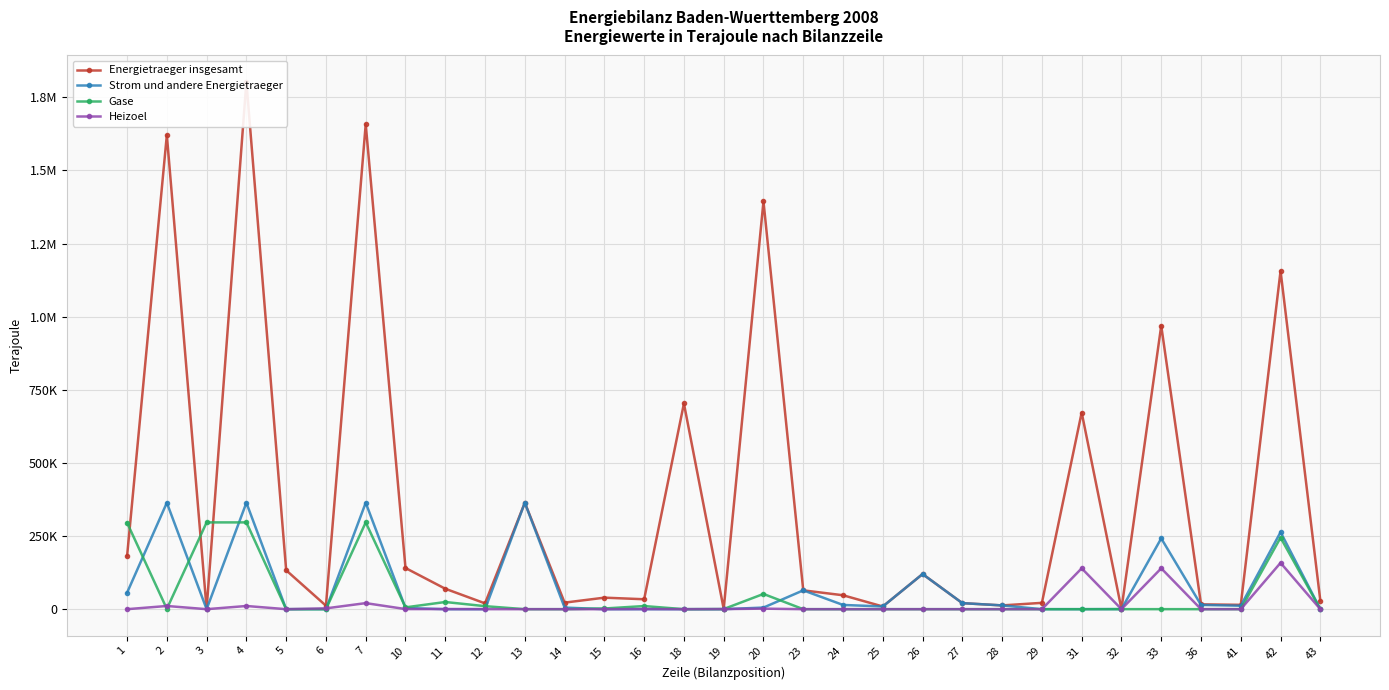

What is the maximum value for Energietraeger insgesamt?

1803063